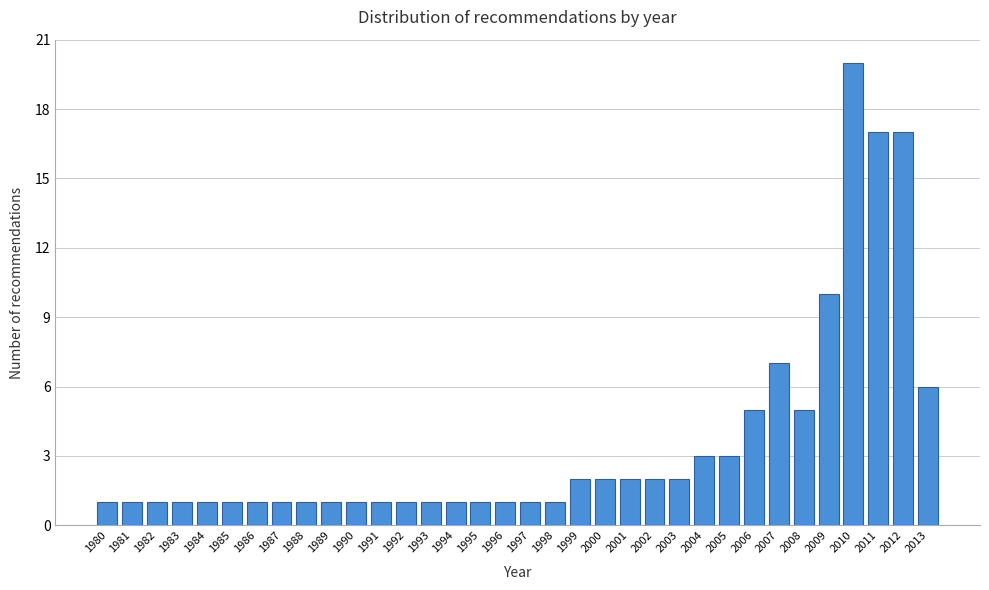

What is the value of the 14th bar from the left?

1